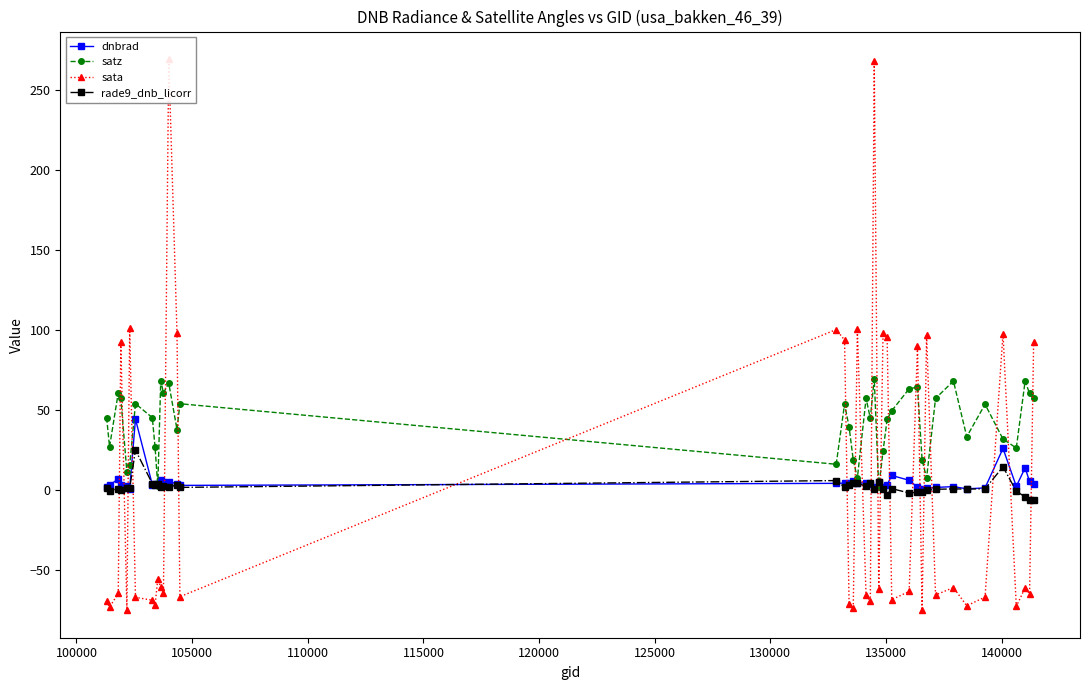

What is the highest value of the satz series?

69.6